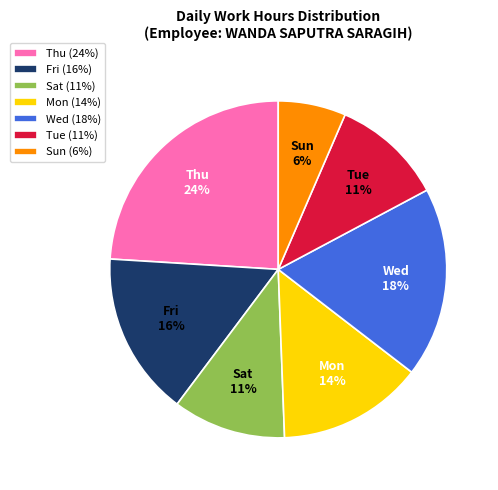

To the nearest percent, what is the difference between the largest and smallest slice percentages?

18%